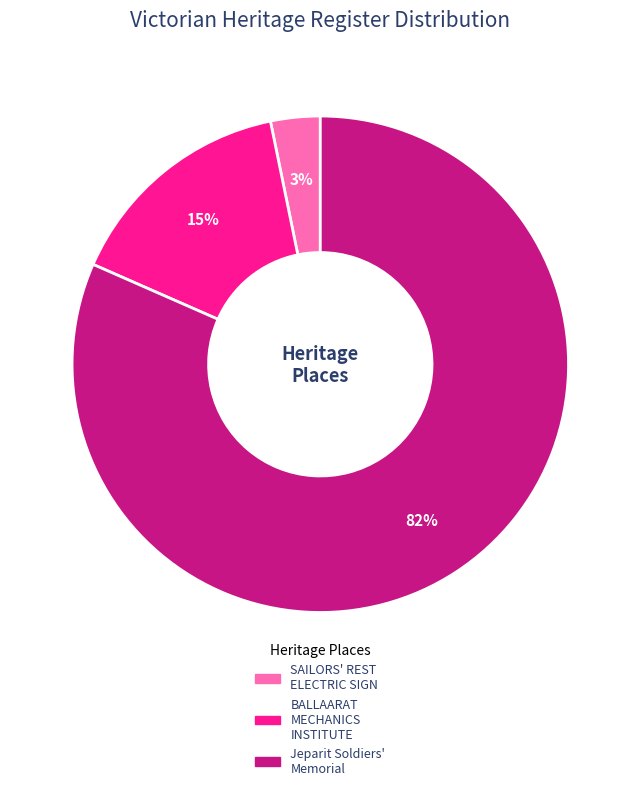

Is there a majority slice in this chart?

Yes